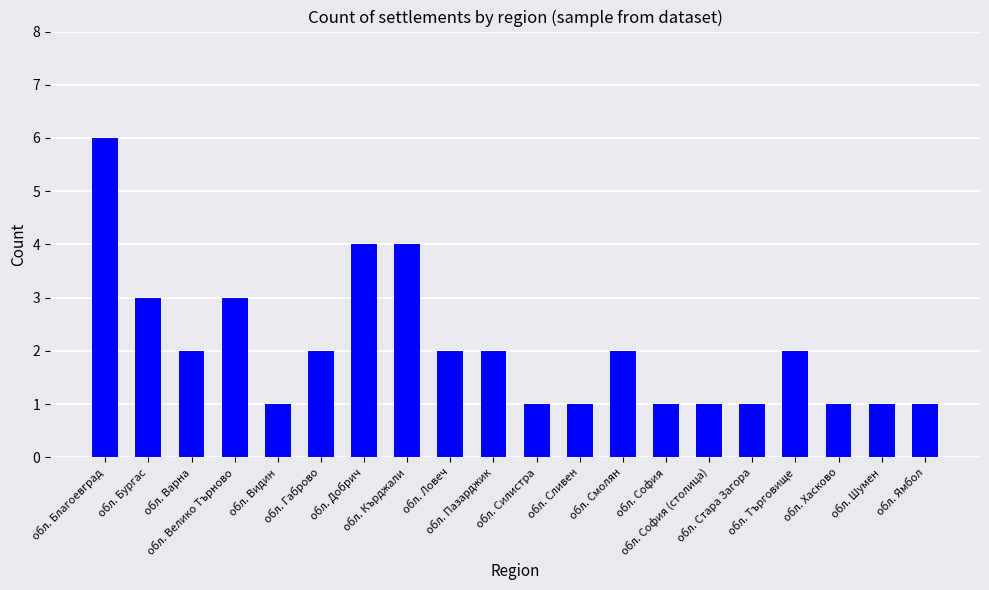

Count the number of data series in this chart.

1